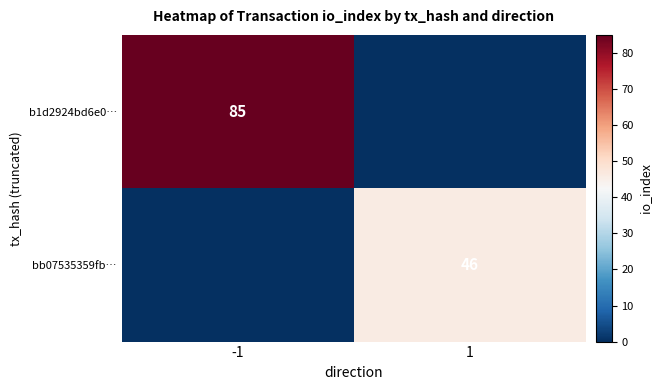

The b1d2924bd6e0… series shows 152 at -1. True or false?

False